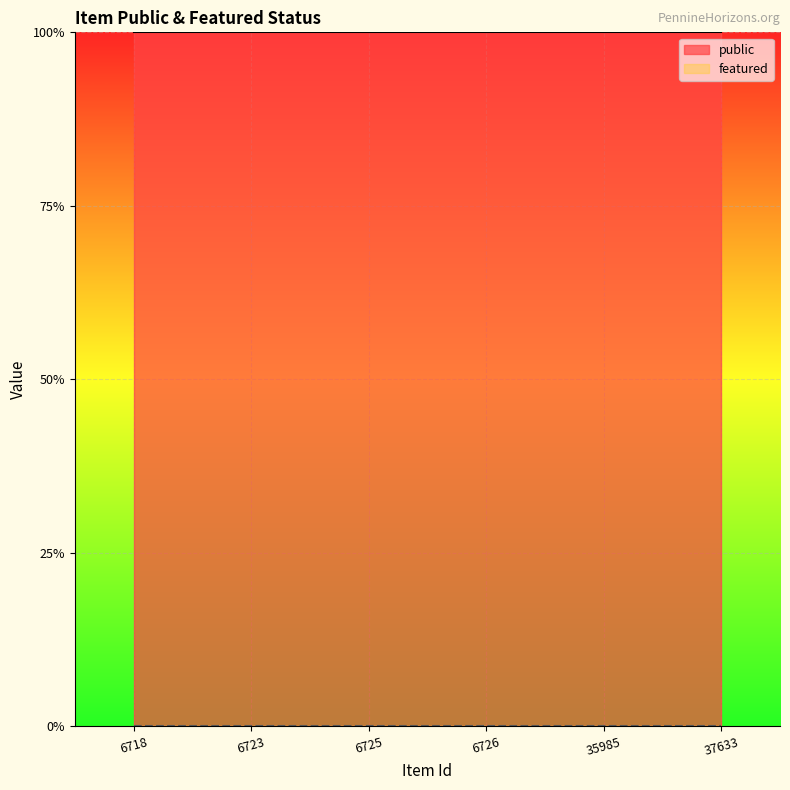

Rank the series by their maximum value, from highest to lowest.

public, featured